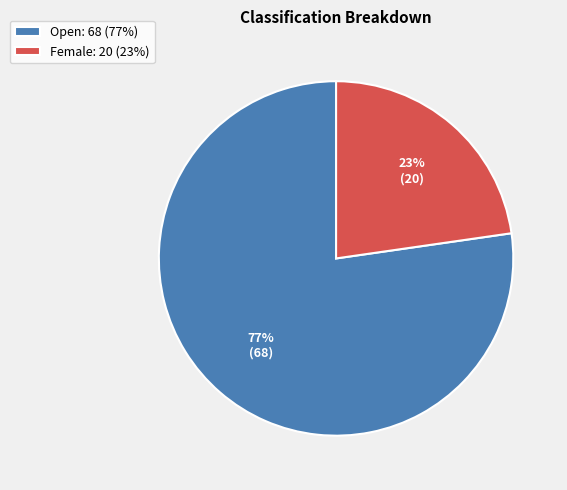

Do Open: 68 (77%) and Female: 20 (23%) together represent more than half of the pie?

Yes